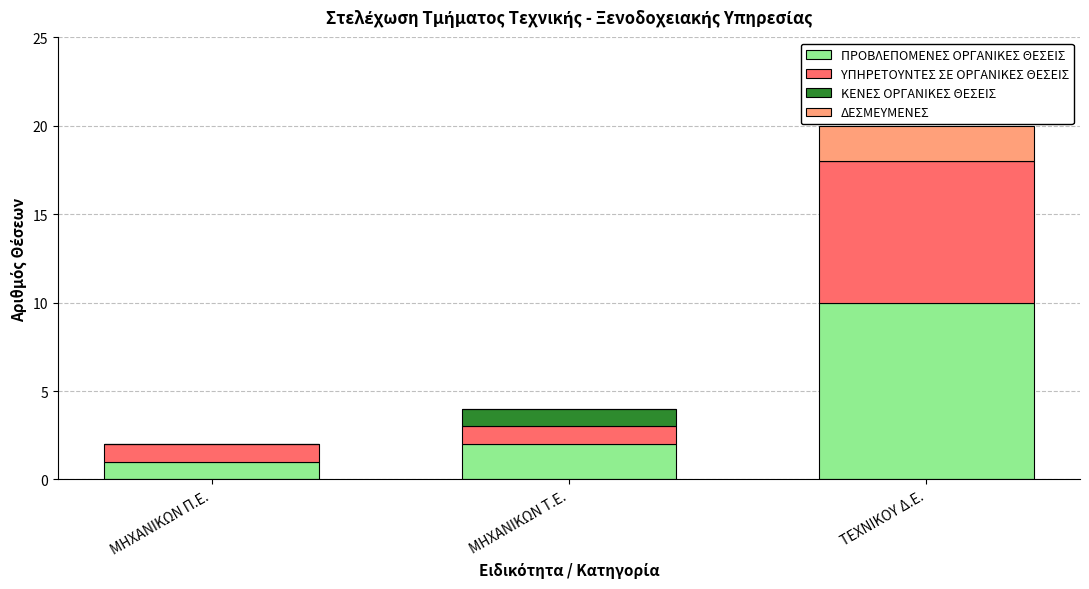

At which category is the sum across all series the highest?

ΤΕΧΝΙΚΟΥ Δ.Ε.